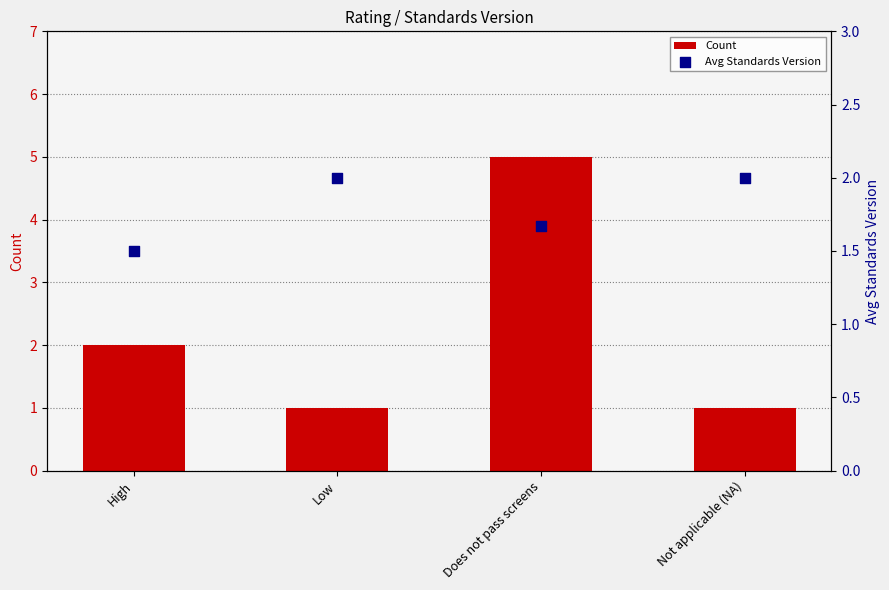

Which series has the largest total across all categories?

Count